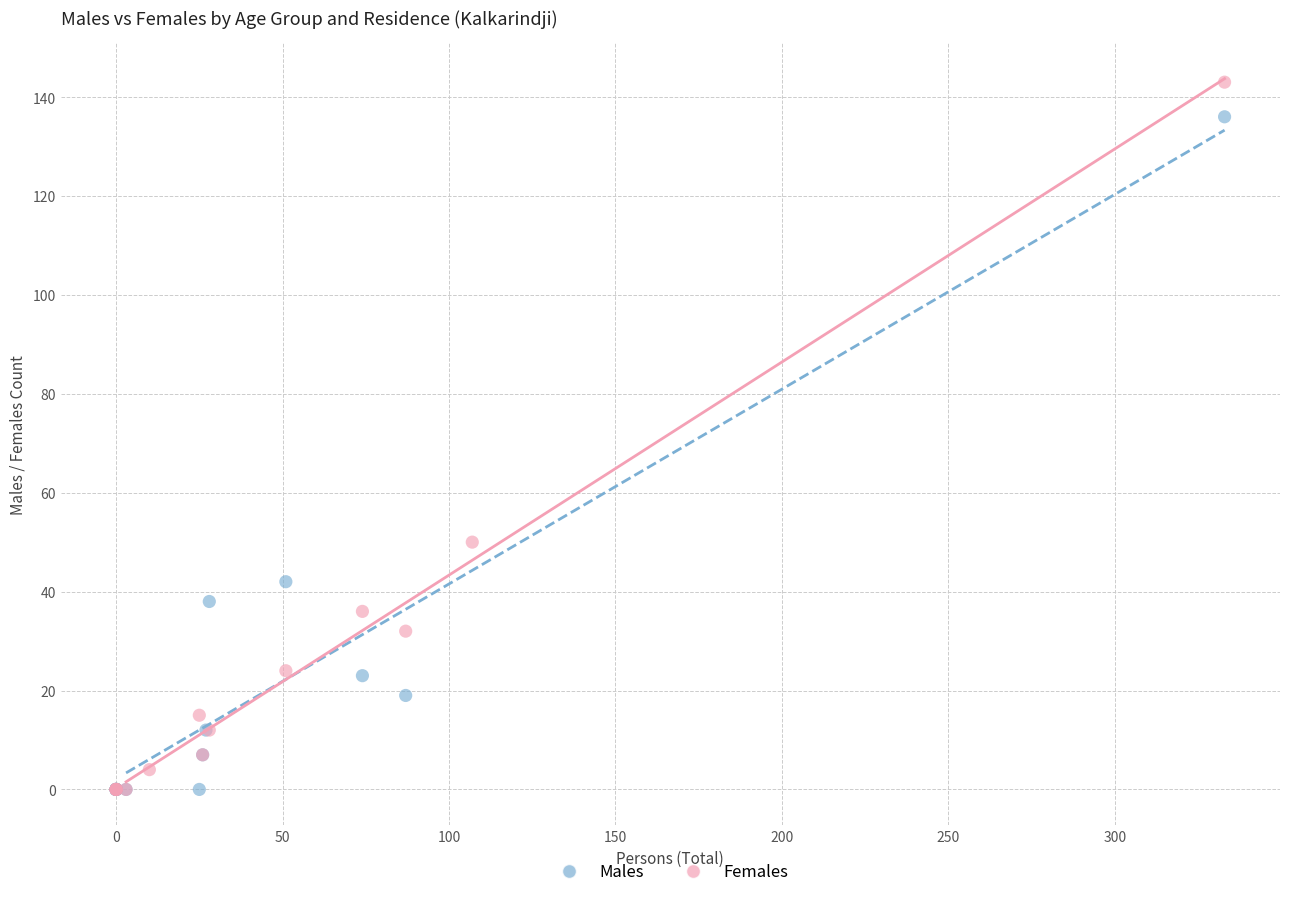

Which series reaches the maximum Y coordinate?

Females